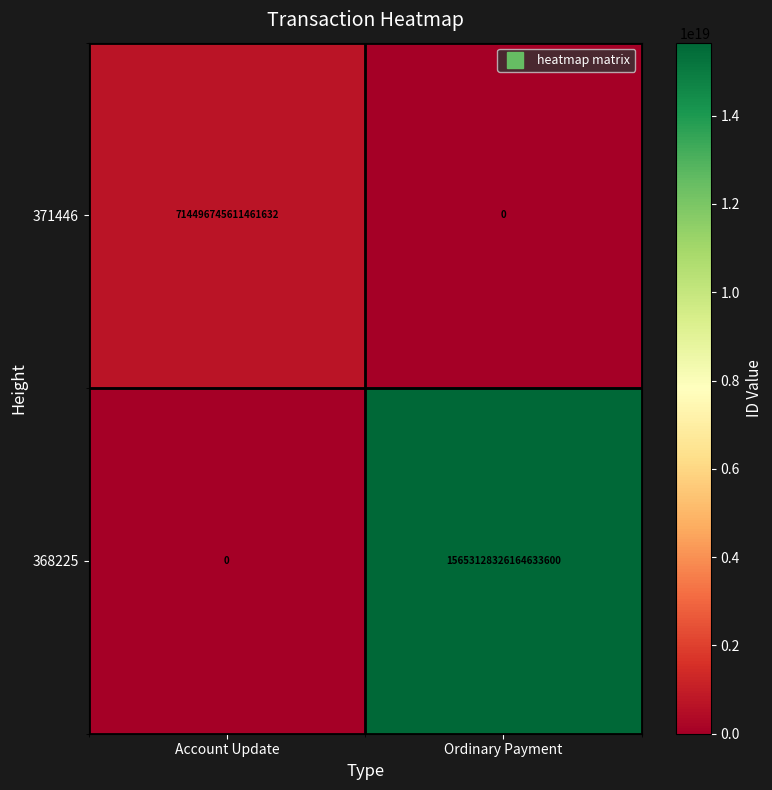

Which label corresponds to the largest value in the chart?

Ordinary Payment